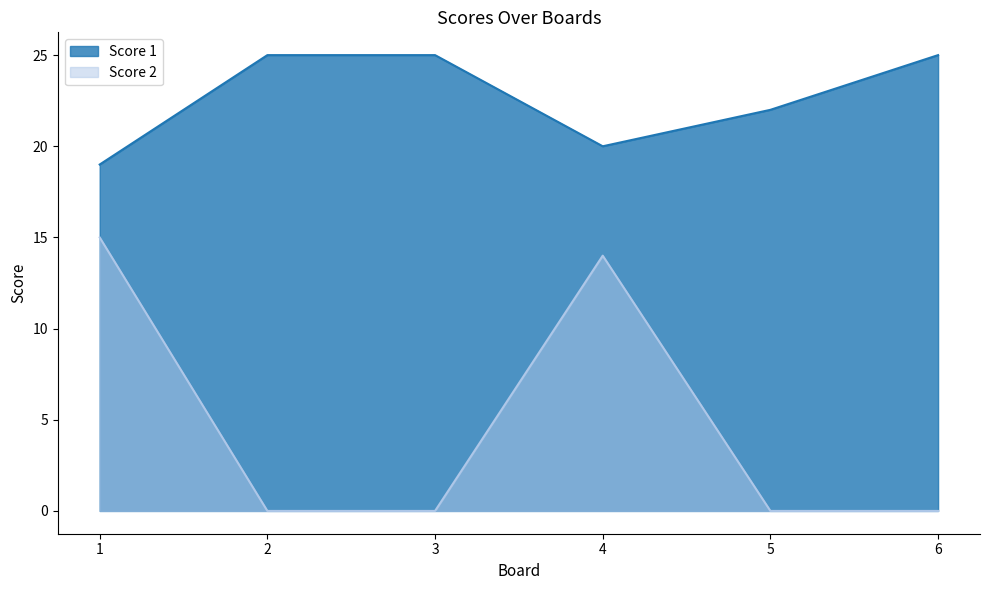

True or false: Score 2 and Score 1 intersect in this chart.

False